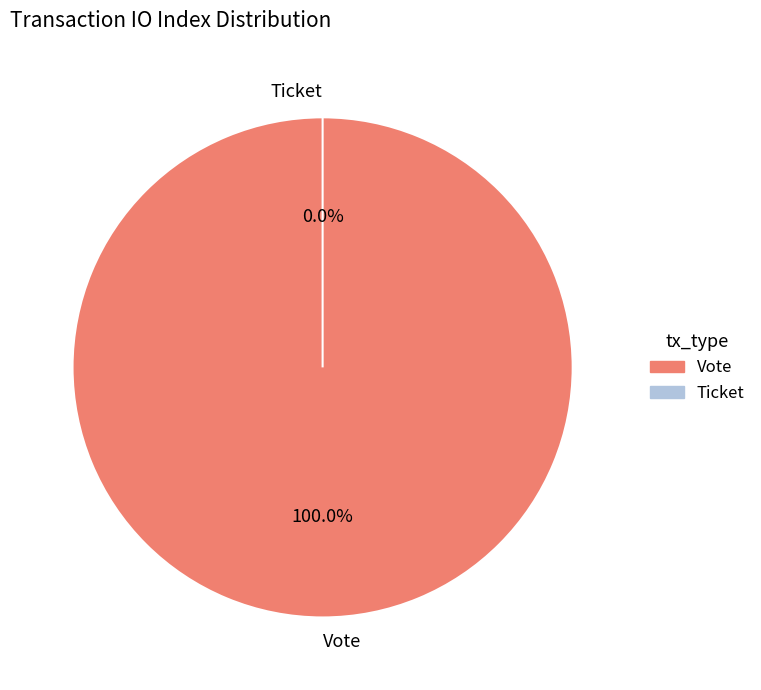

To the nearest percent, what is the difference between the Vote and Ticket slice percentages?

100%